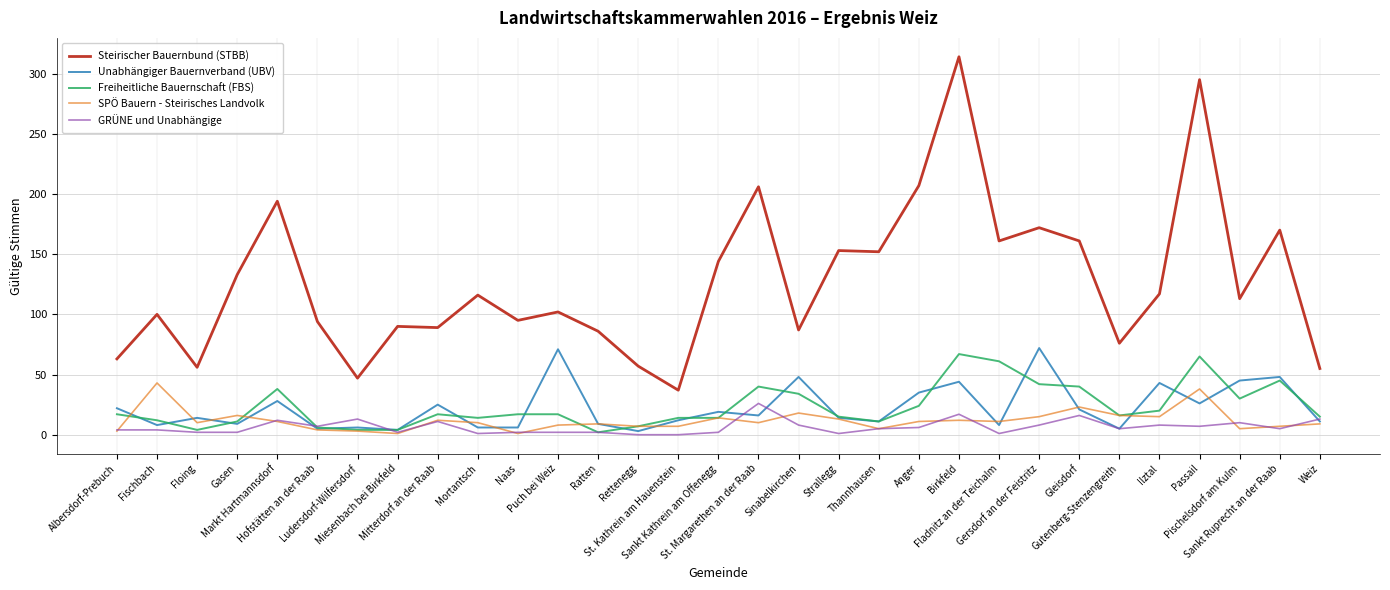

Which series has the largest range (max minus min)?

Steirischer Bauernbund (STBB)